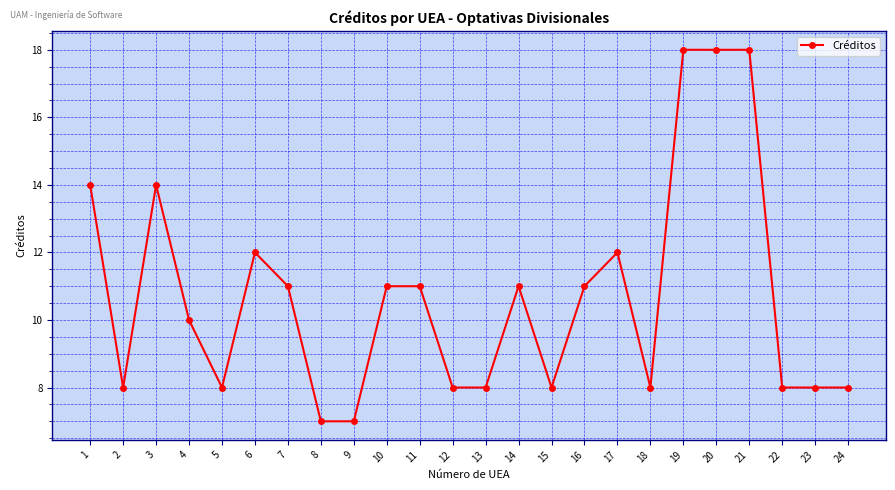

What is the difference between the values at 4 and 21?

8